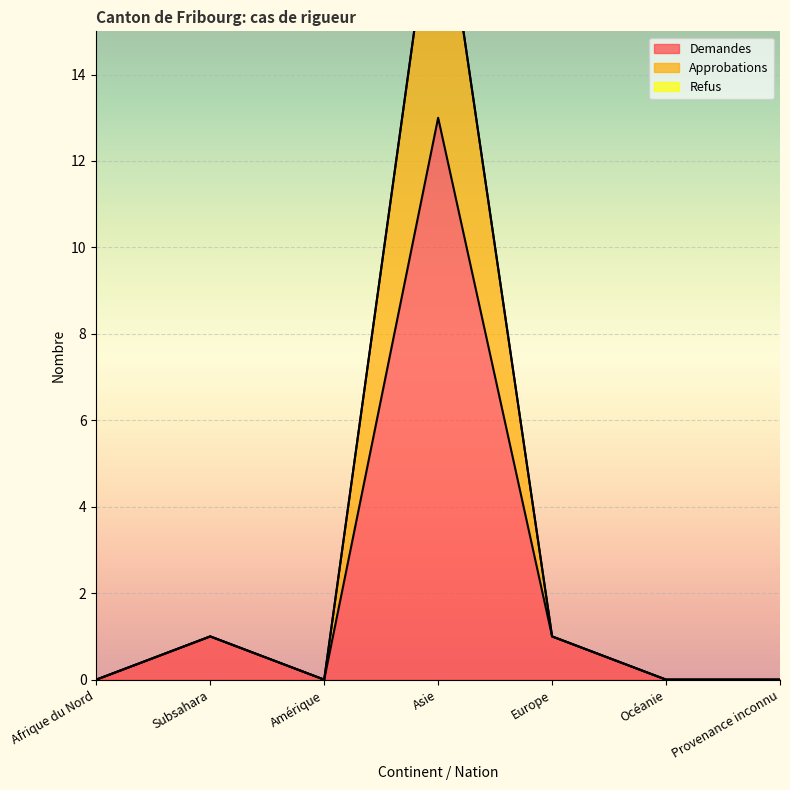

What is the label of the 1st point from the right?

Provenance inconnu